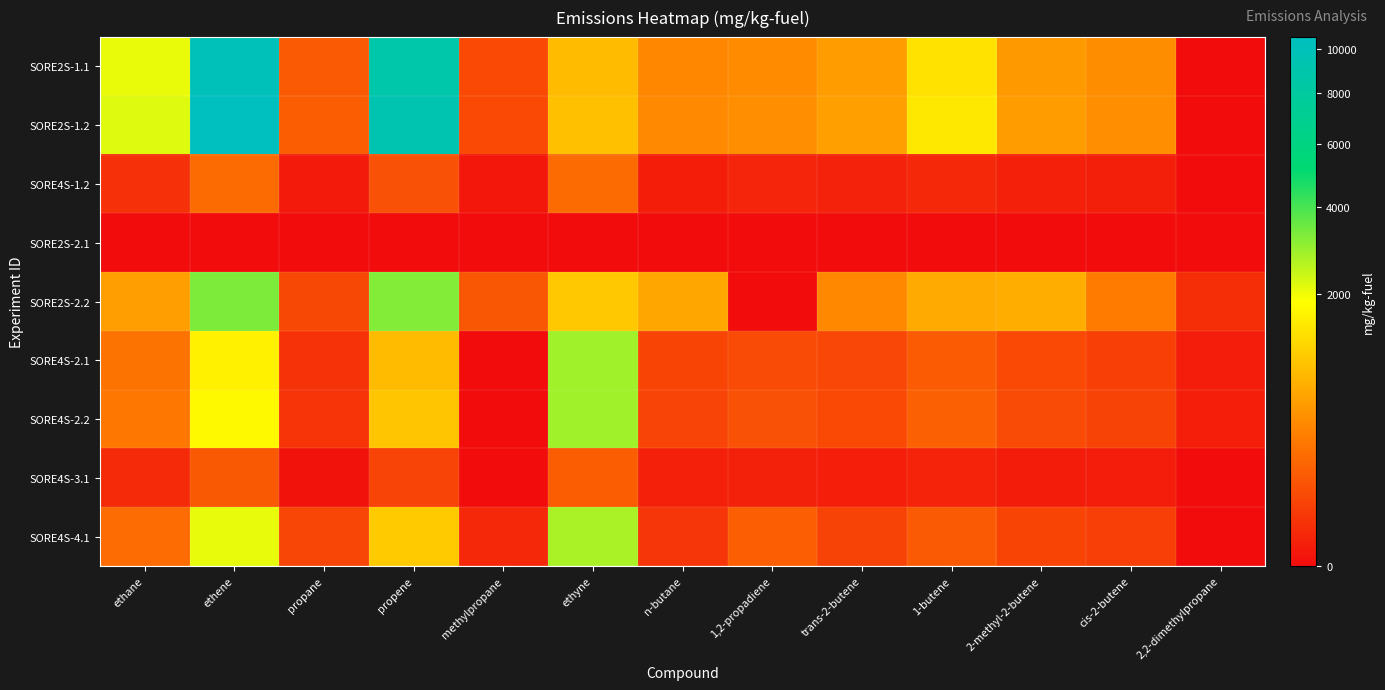

What is the total value across all series at 1,2-propadiene?

1197.0